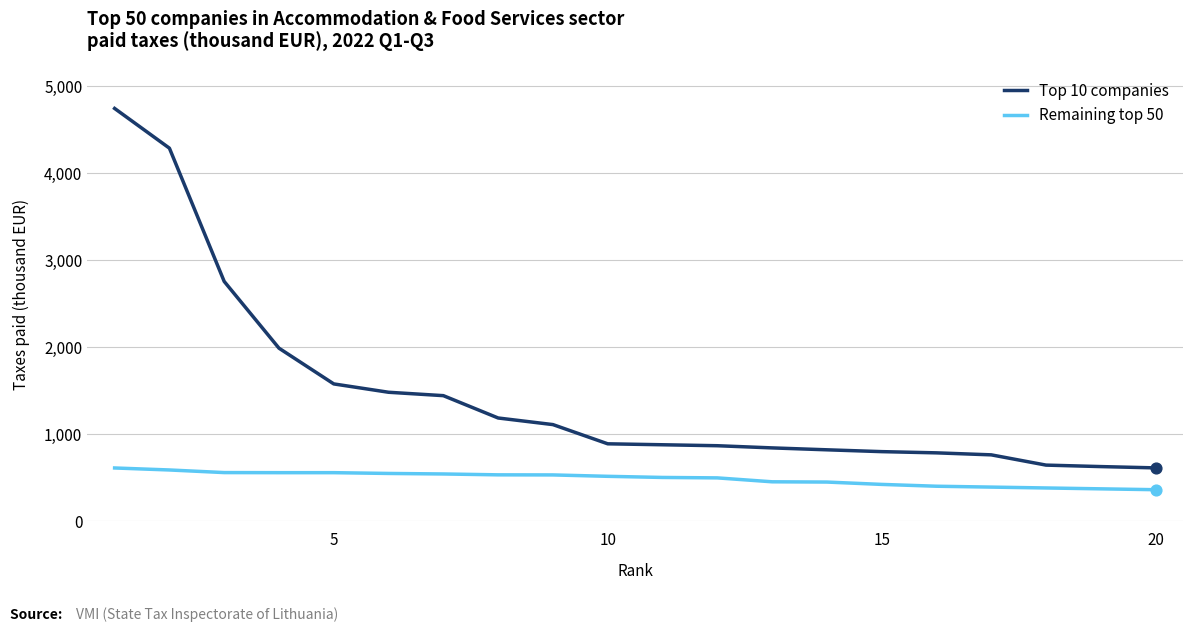

Which series has the widest spread of values?

Top 10 companies